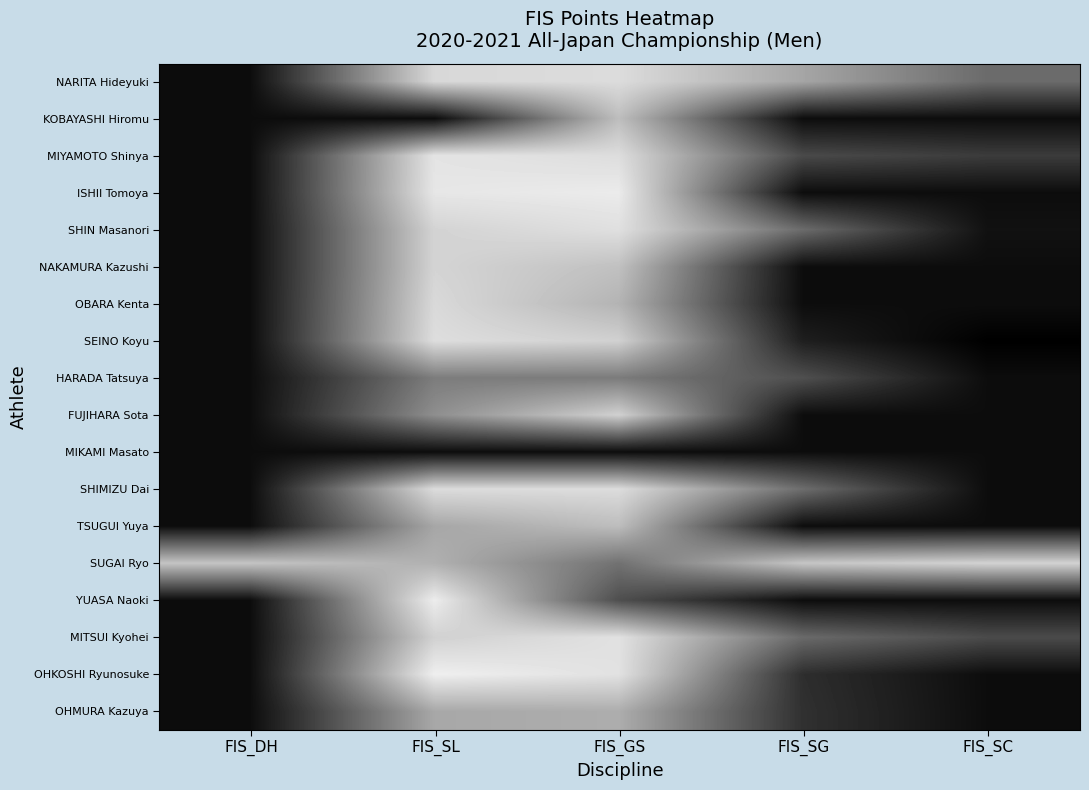

Reading left to right, transcribe all the data shown in this chart.

NARITA Hideyuki: FIS_DH=0.1	FIS_SL=0.8	FIS_GS=0.9	FIS_SG=0.6	FIS_SC=0.4
KOBAYASHI Hiromu: FIS_DH=0.1	FIS_SL=0.1	FIS_GS=0.7	FIS_SG=0.1	FIS_SC=0.1
MIYAMOTO Shinya: FIS_DH=0.1	FIS_SL=0.9	FIS_GS=0.9	FIS_SG=0.3	FIS_SC=0.2
ISHII Tomoya: FIS_DH=0.1	FIS_SL=0.9	FIS_GS=0.9	FIS_SG=0.1	FIS_SC=0.1
SHIN Masanori: FIS_DH=0.1	FIS_SL=0.8	FIS_GS=0.9	FIS_SG=0.4	FIS_SC=0.1
NAKAMURA Kazushi: FIS_DH=0.1	FIS_SL=0.8	FIS_GS=0.8	FIS_SG=0.1	FIS_SC=0.1
OBARA Kenta: FIS_DH=0.1	FIS_SL=0.9	FIS_GS=0.7	FIS_SG=0.1	FIS_SC=0.1
SEINO Koyu: FIS_DH=0.1	FIS_SL=0.9	FIS_GS=0.8	FIS_SG=0.1	FIS_SC=0.0
HARADA Tatsuya: FIS_DH=0.1	FIS_SL=0.5	FIS_GS=0.5	FIS_SG=0.3	FIS_SC=0.1
FUJIHARA Sota: FIS_DH=0.1	FIS_SL=0.6	FIS_GS=0.8	FIS_SG=0.1	FIS_SC=0.1
MIKAMI Masato: FIS_DH=0.1	FIS_SL=0.1	FIS_GS=0.1	FIS_SG=0.1	FIS_SC=0.1
SHIMIZU Dai: FIS_DH=0.1	FIS_SL=0.9	FIS_GS=0.9	FIS_SG=0.4	FIS_SC=0.1
TSUGUI Yuya: FIS_DH=0.1	FIS_SL=0.7	FIS_GS=0.7	FIS_SG=0.1	FIS_SC=0.1
SUGAI Ryo: FIS_DH=0.8	FIS_SL=0.7	FIS_GS=0.4	FIS_SG=0.8	FIS_SC=0.8
YUASA Naoki: FIS_DH=0.1	FIS_SL=0.9	FIS_GS=0.3	FIS_SG=0.1	FIS_SC=0.1
MITSUI Kyohei: FIS_DH=0.1	FIS_SL=0.8	FIS_GS=0.9	FIS_SG=0.4	FIS_SC=0.3
OHKOSHI Ryunosuke: FIS_DH=0.1	FIS_SL=0.9	FIS_GS=0.9	FIS_SG=0.2	FIS_SC=0.1
OHMURA Kazuya: FIS_DH=0.1	FIS_SL=0.7	FIS_GS=0.7	FIS_SG=0.2	FIS_SC=0.1